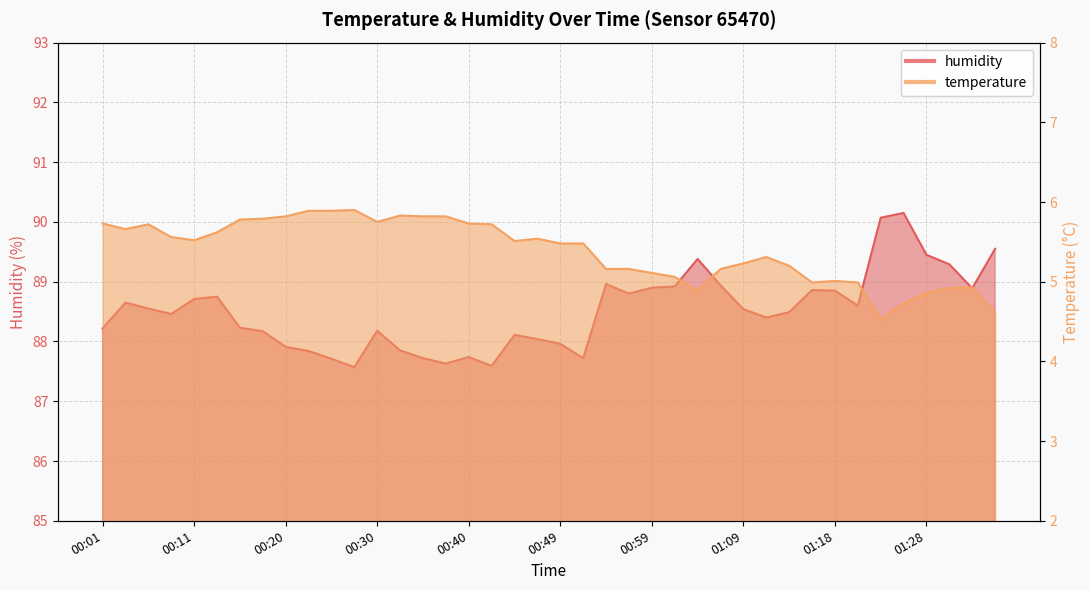

Where is the first local maximum for humidity?

00:03